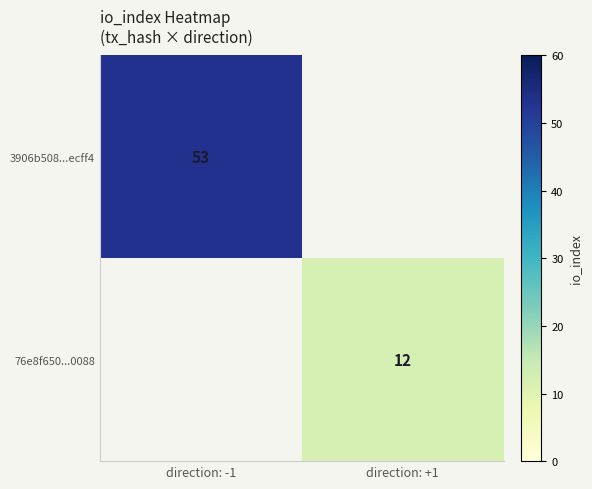

The value of 76e8f650...0088 at direction: +1 is 20. True or false?

False